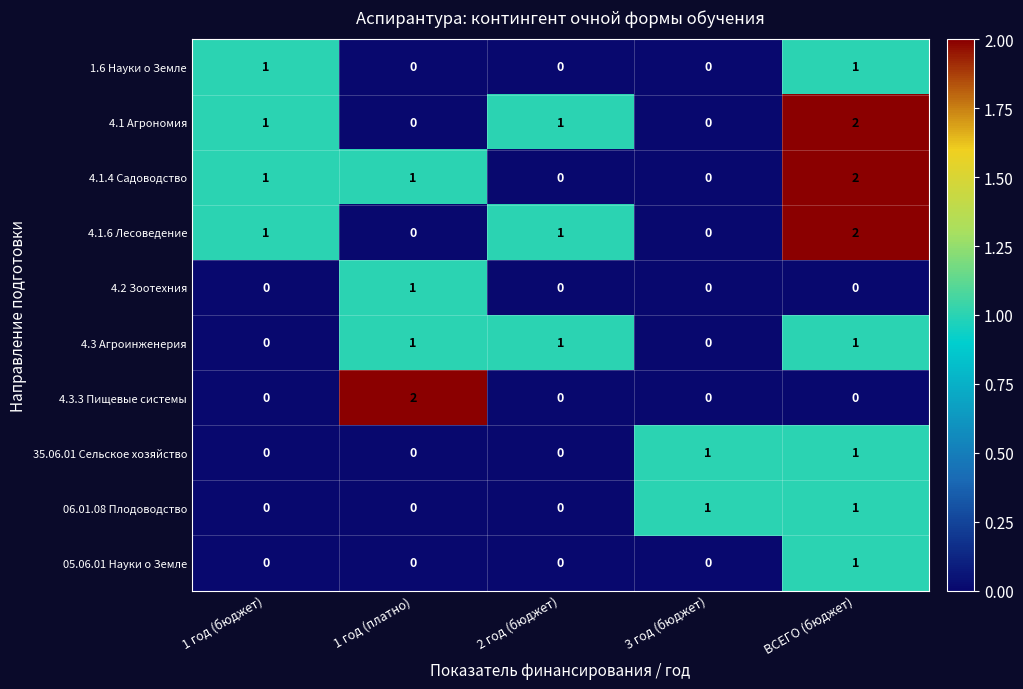

Is the value of 1.6 Науки о Земле at 1 год (платно) greater than the value of 4.3 Агроинженерия at ВСЕГО (бюджет)?

No